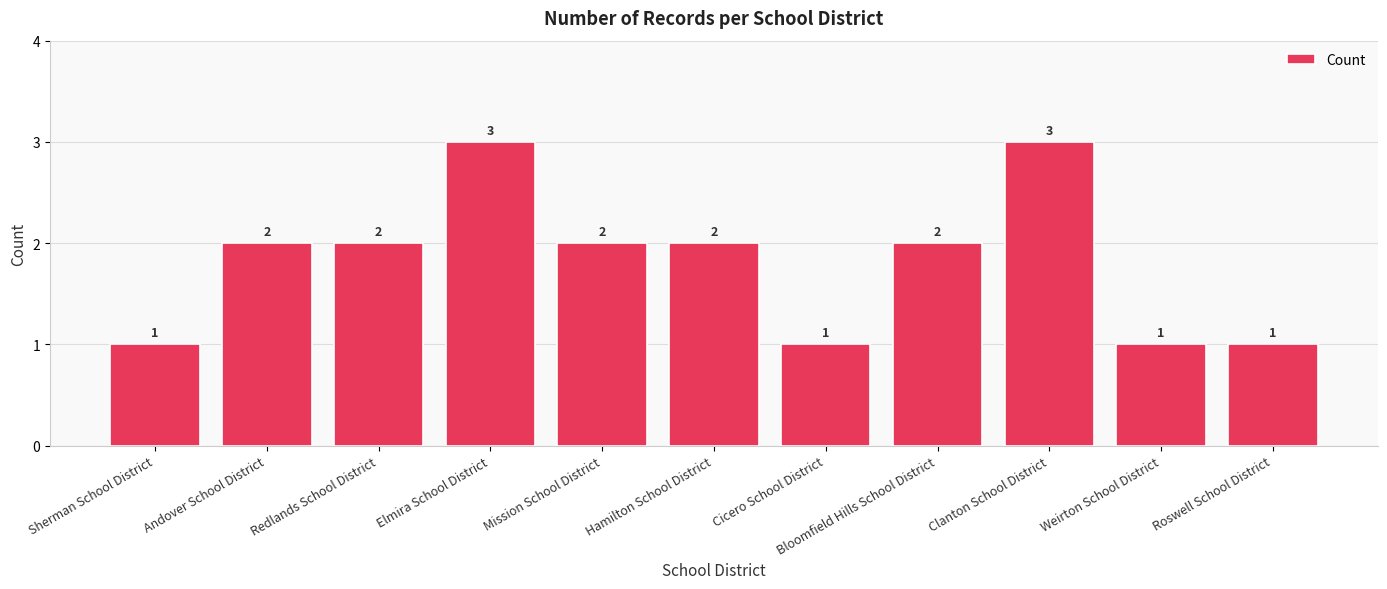

Count the number of categories in the chart.

11